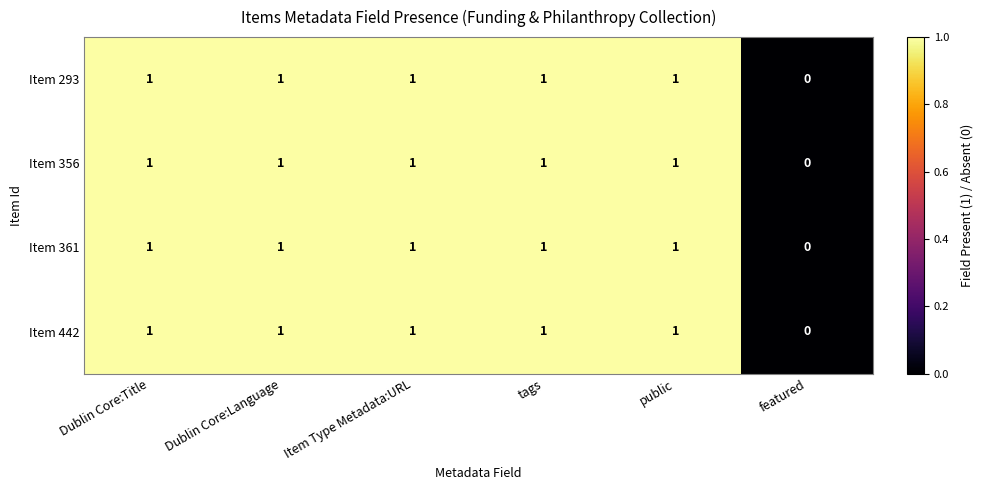

The Item 361 series shows 0 at featured. True or false?

True